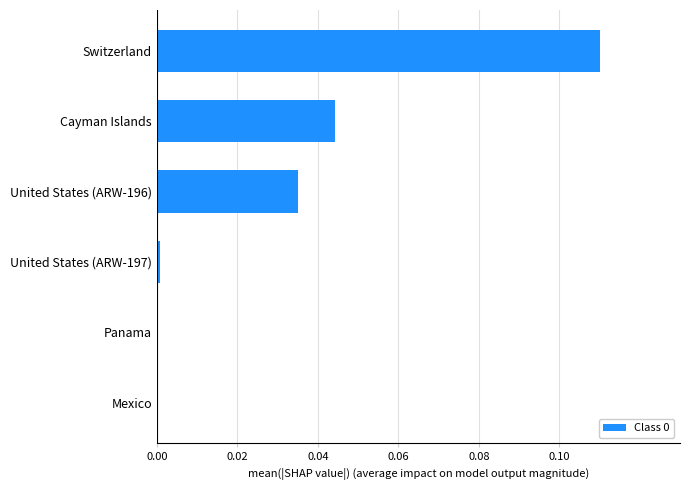

Is it true that the value at Panama is 0.0?

True